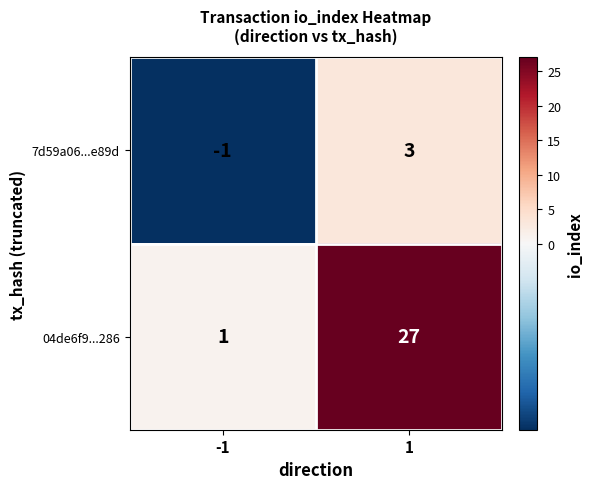

Reading left to right, what are all the values shown in this chart?

7d59a06...e89d: -1	3
04de6f9...286: 1	27